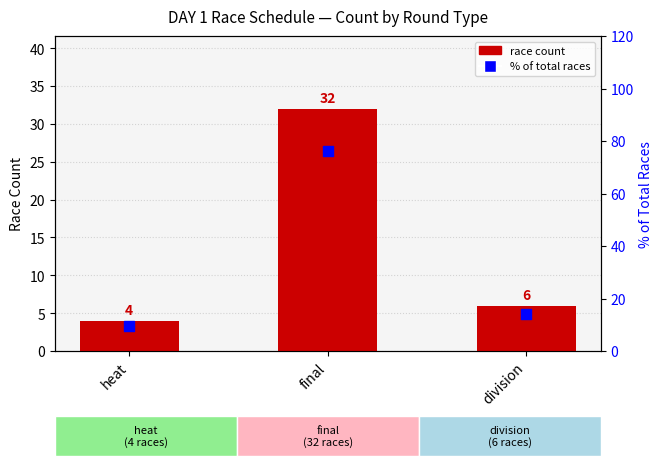

At how many categories does at least one series exceed 69?

1